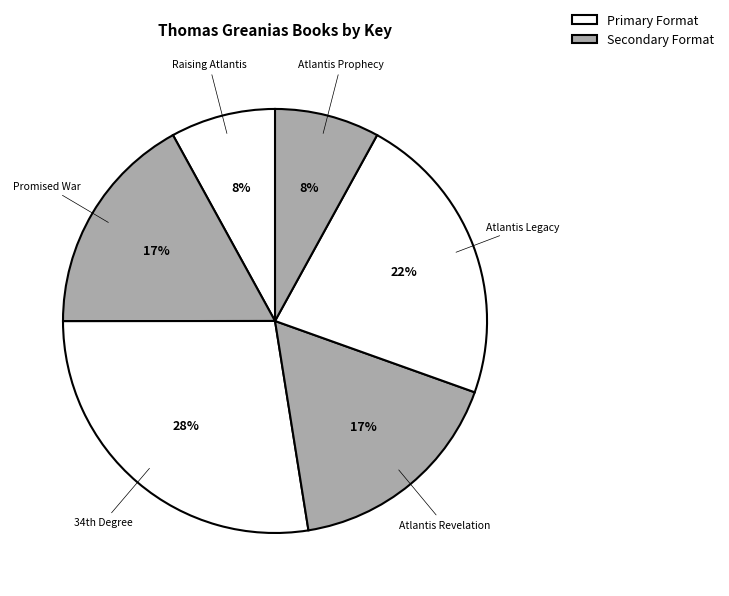

What is the largest slice in the pie chart?

34th Degree